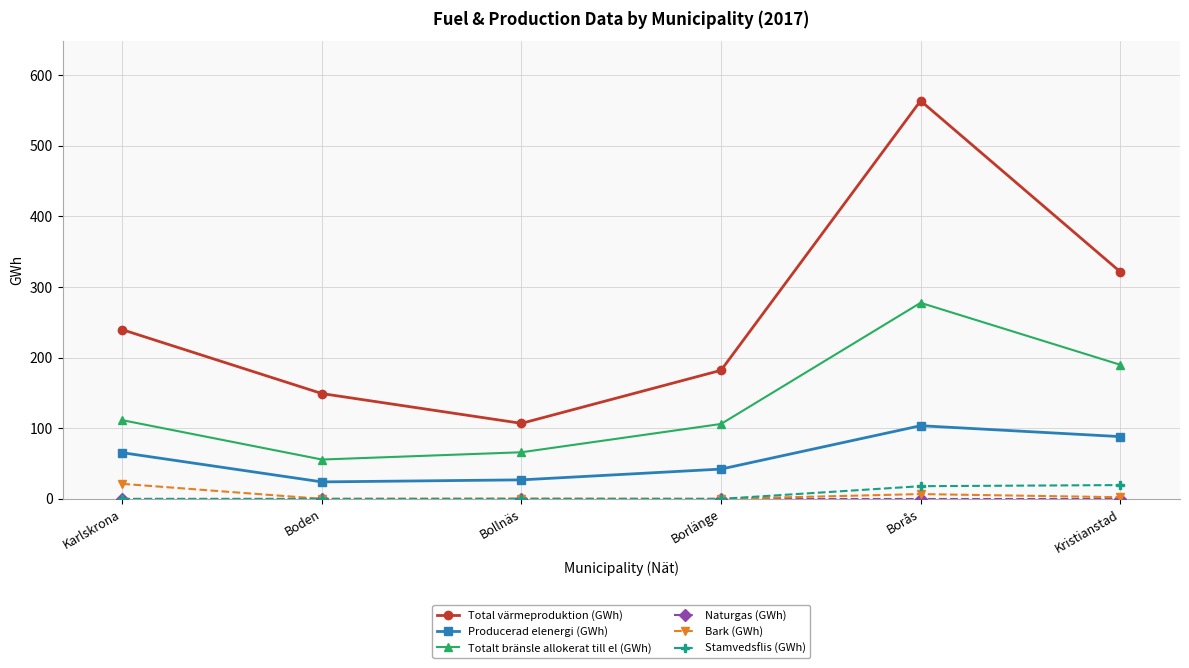

What is the spread (max minus min) of values at Boden?

149.0